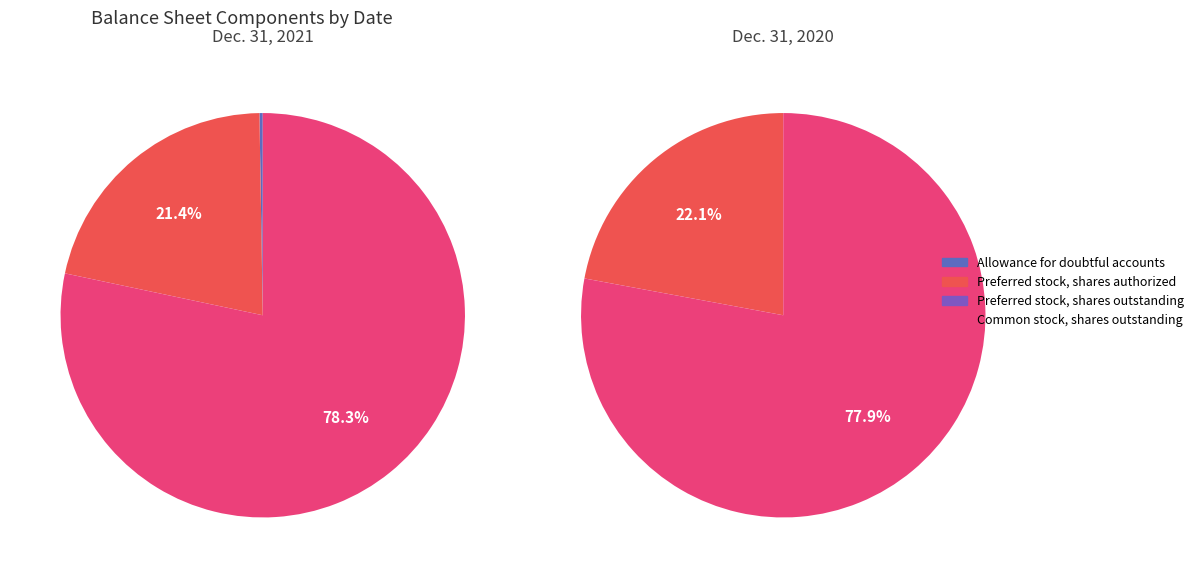

What percentage is the Preferred stock, shares authorized slice, to the nearest percent?

21%